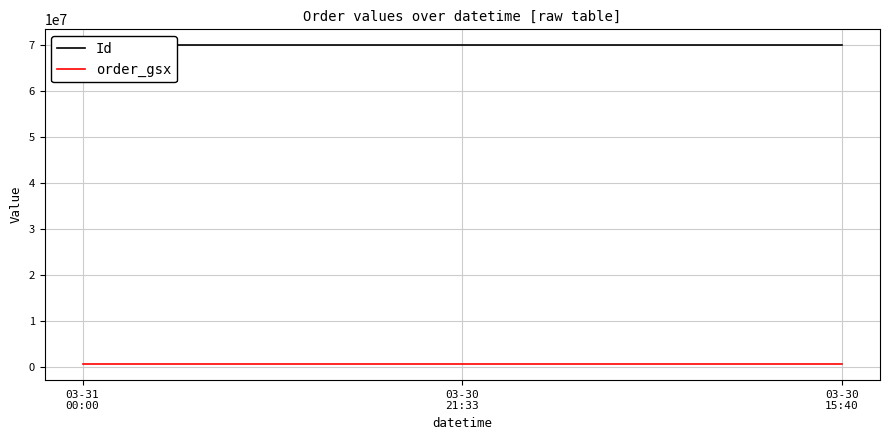

Reading left to right, what are all the values shown in this chart?

Id: 03-31
00:00=69855762	03-30
21:33=69855761	03-30
15:40=69855760
order_gsx: 03-31
00:00=588529	03-30
21:33=588529	03-30
15:40=588529